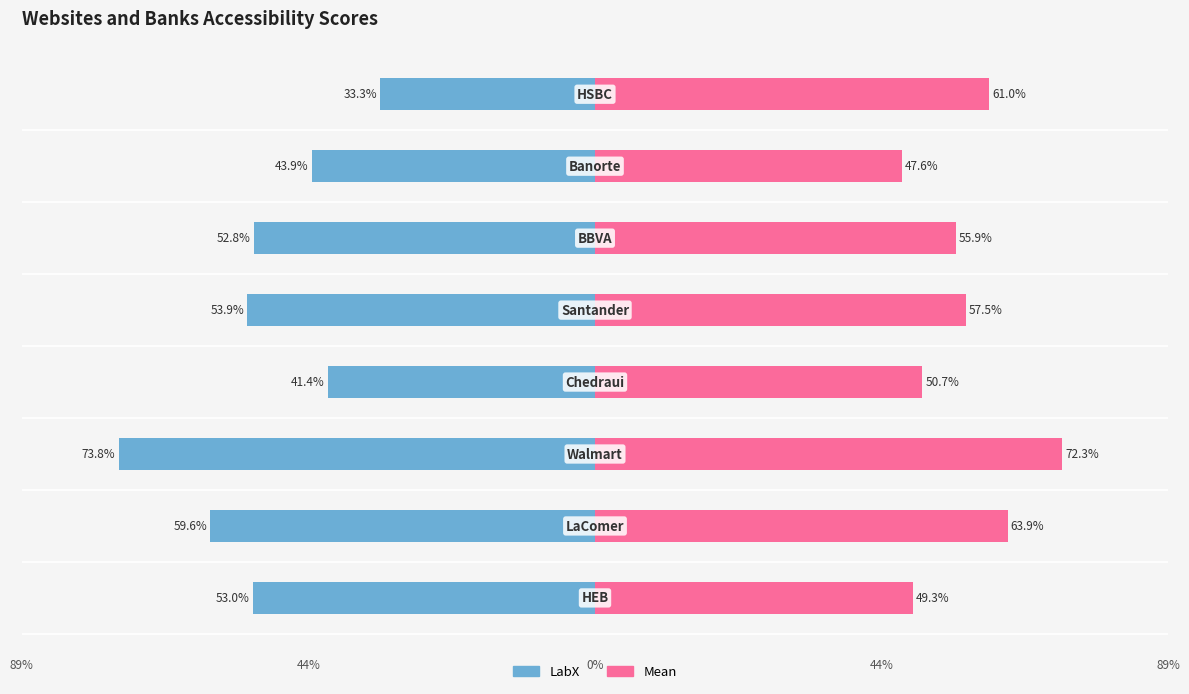

How many Mean values are between 0 and 1?

8